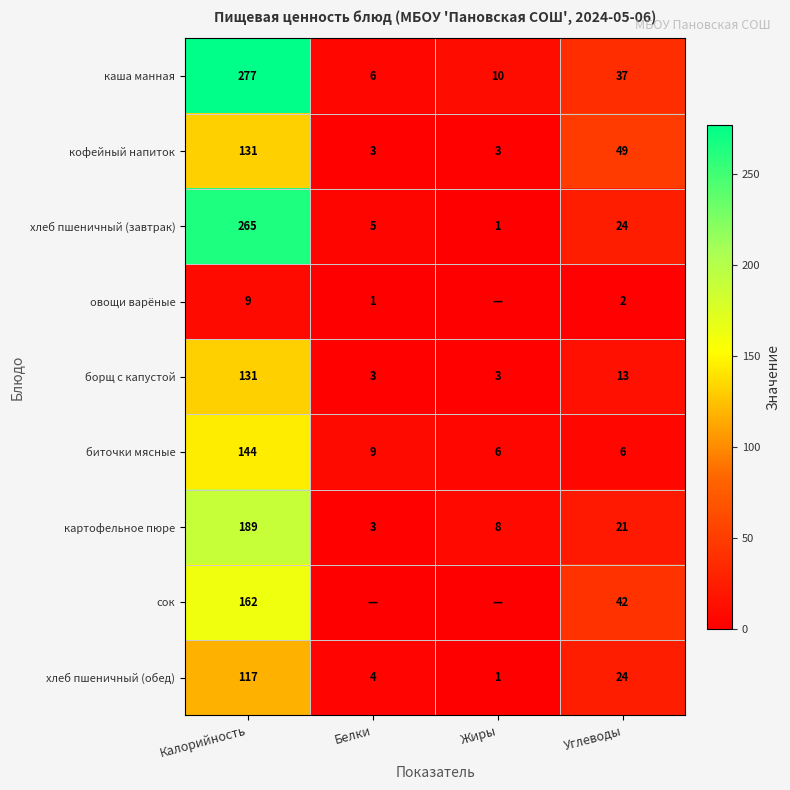

At which label is кофейный напиток closest to 67?

Углеводы